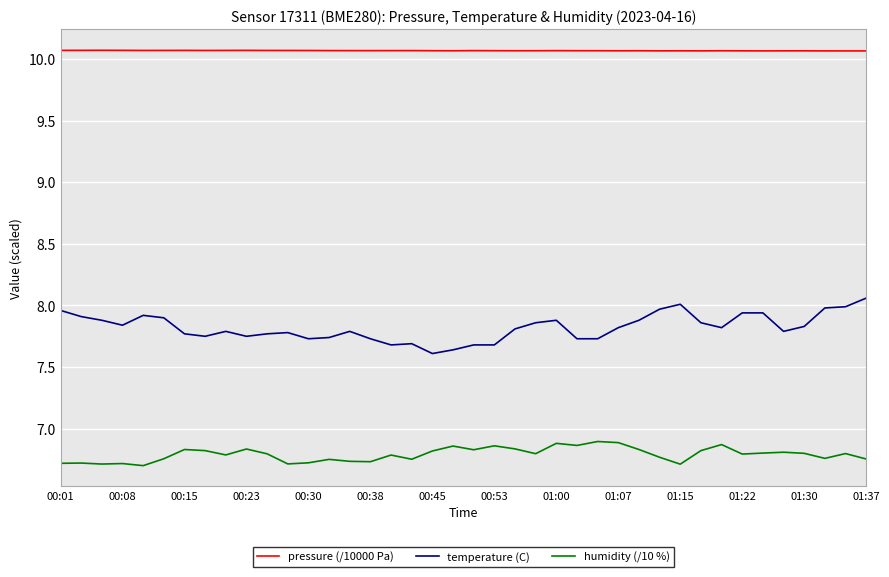

Rank the series by their maximum value, from lowest to highest.

humidity (/10 %), temperature (C), pressure (/10000 Pa)